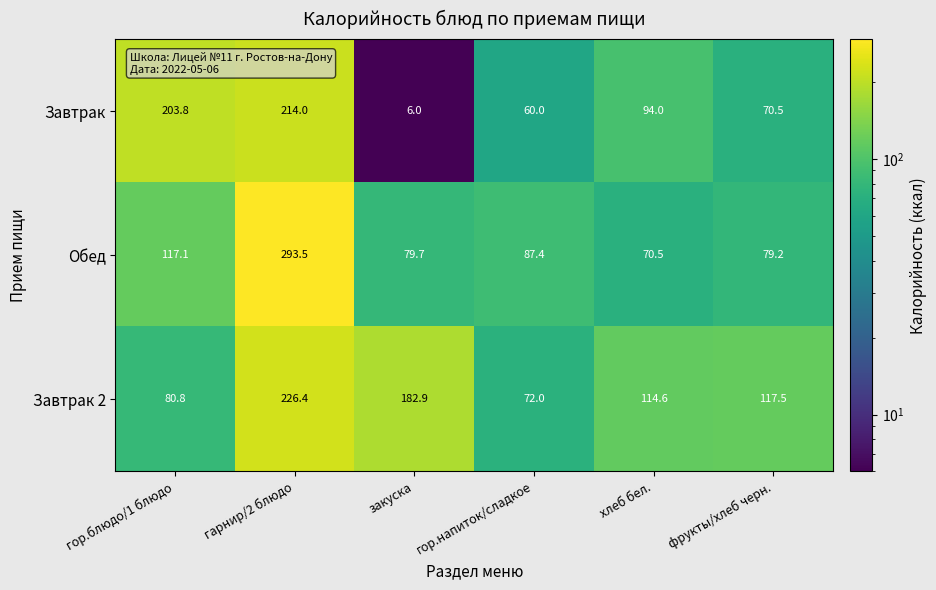

What is the minimum value for Завтрак?

6.0